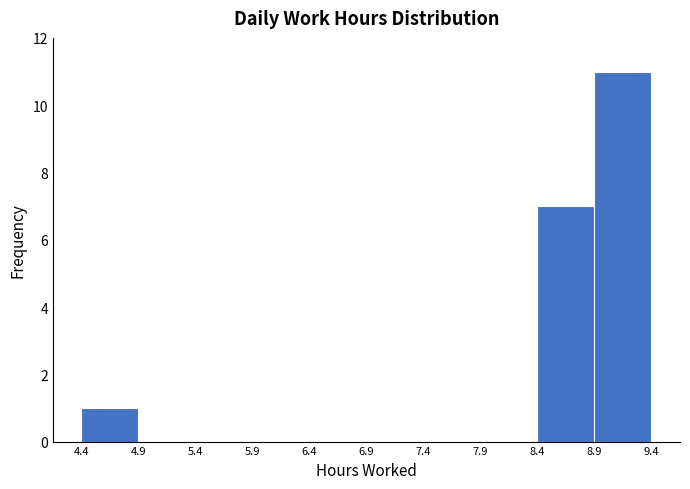

Reading left to right, transcribe this chart: for each bar, give the range it covers on the x-axis and its height. The values are not printed on the chart, so give them approximately, as read against the axis.

4.4 to 4.9: 1
4.9 to 5.4: 0
5.4 to 5.9: 0
5.9 to 6.4: 0
6.4 to 6.9: 0
6.9 to 7.4: 0
7.4 to 7.9: 0
7.9 to 8.4: 0
8.4 to 8.9: 7
8.9 to 9.4: 11